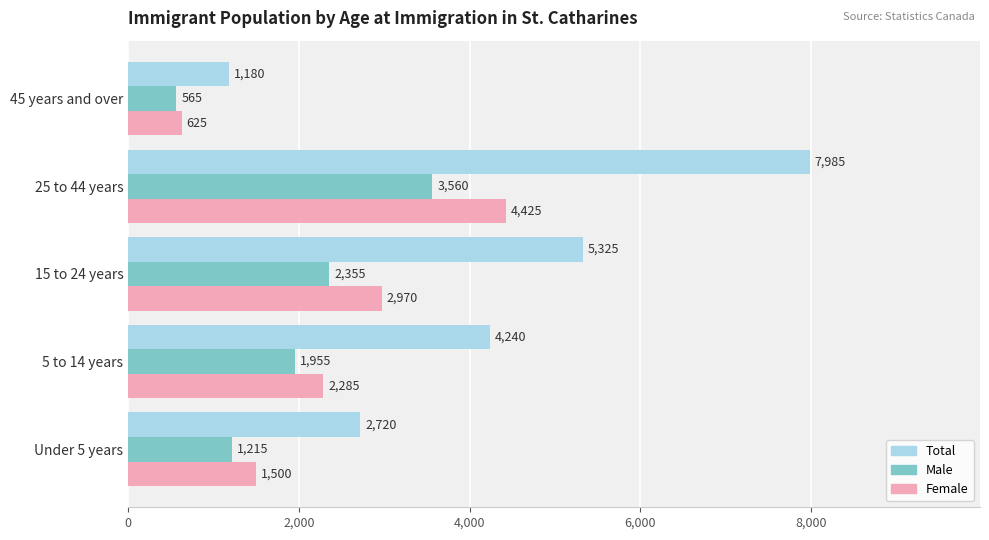

Rank the series at 45 years and over from lowest to highest value.

Male, Female, Total